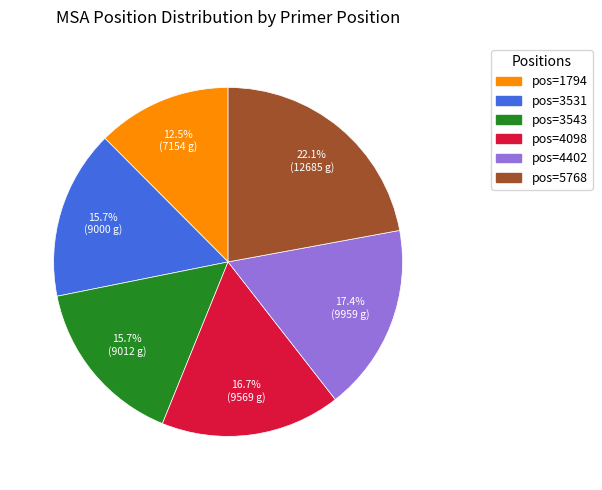

Is there any slice that represents more than half of the pie?

No